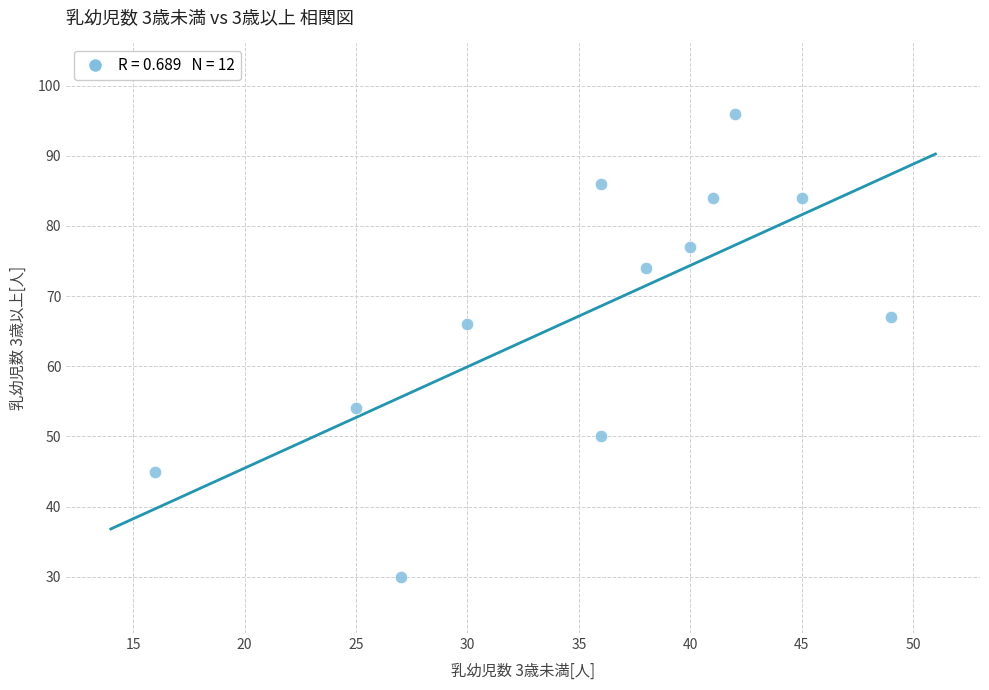

What is the range of Y values (max minus min)?

66